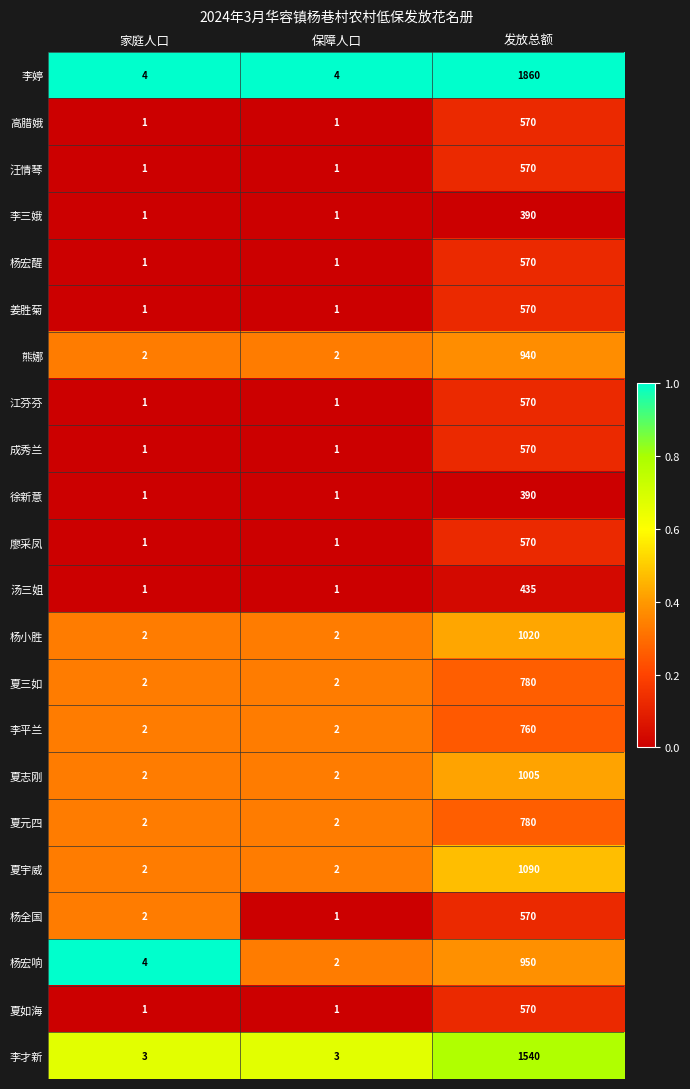

The 杨全国 series shows 2 at 保障人口. True or false?

False